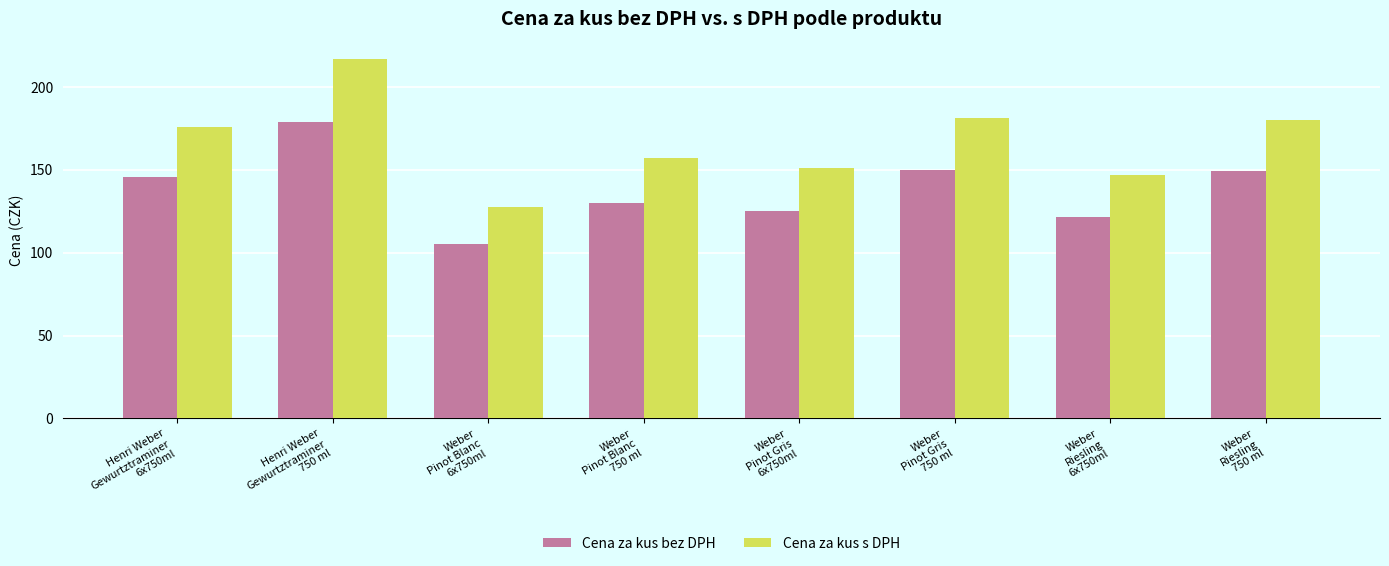

How many bars are there in total?

16